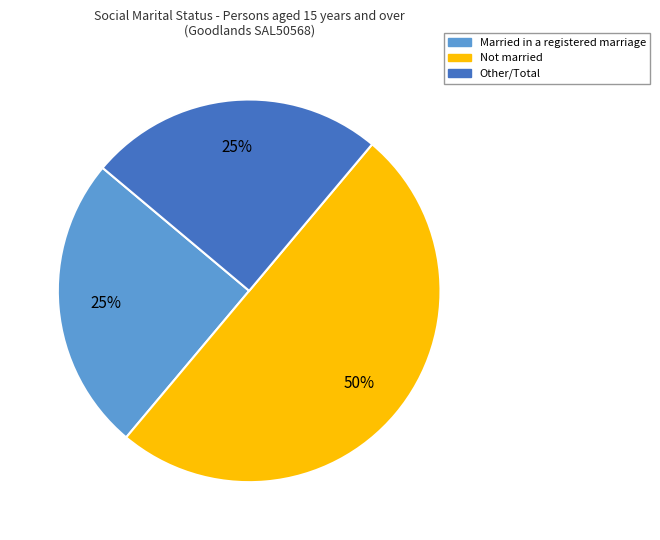

To the nearest percent, what is the difference between the largest and smallest slice percentages?

25%